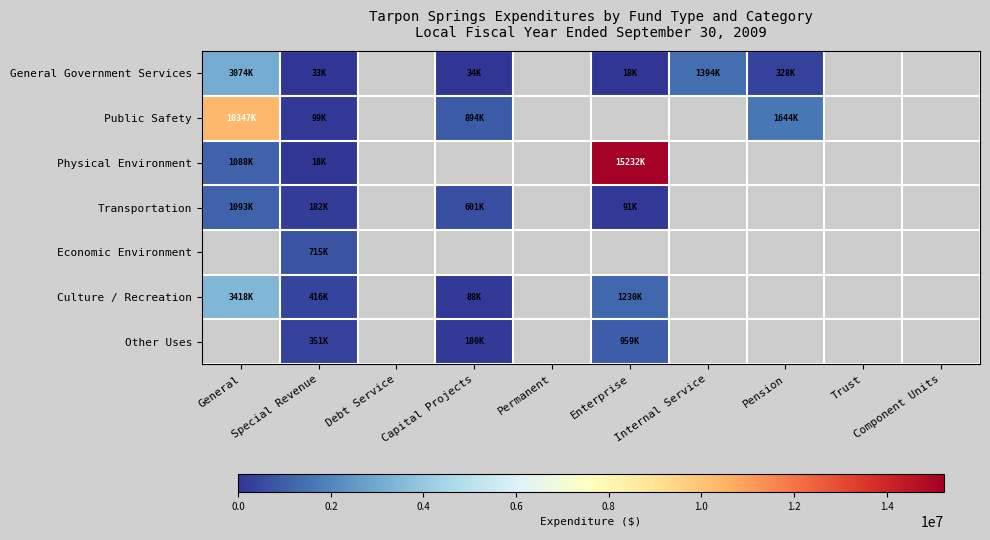

How many values in Other Uses are above zero?

3